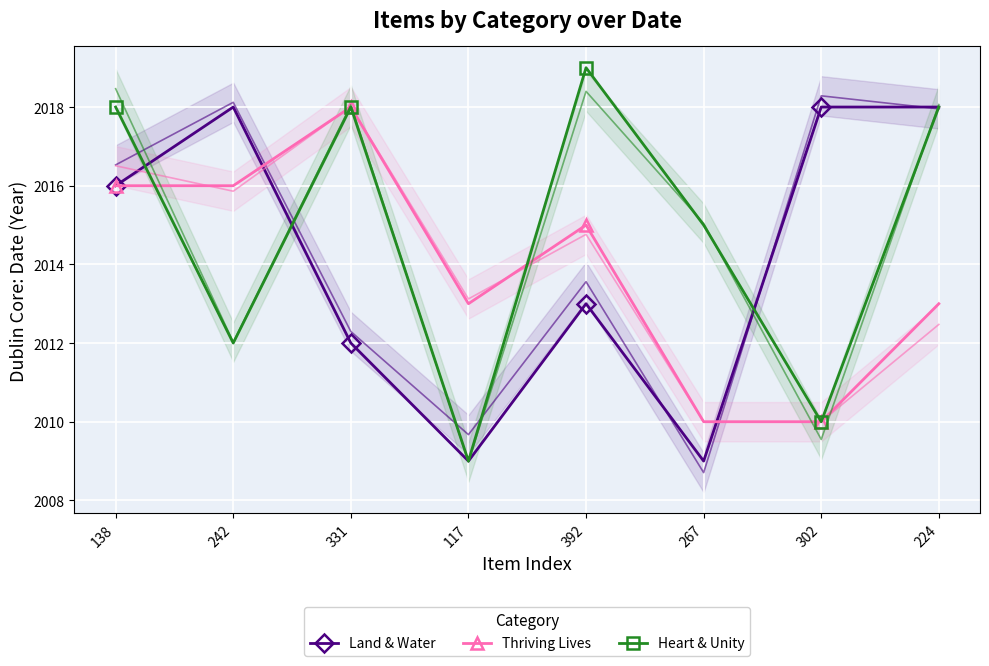

Is the value of Thriving Lives at 224 greater than the value of Land & Water at 302?

No